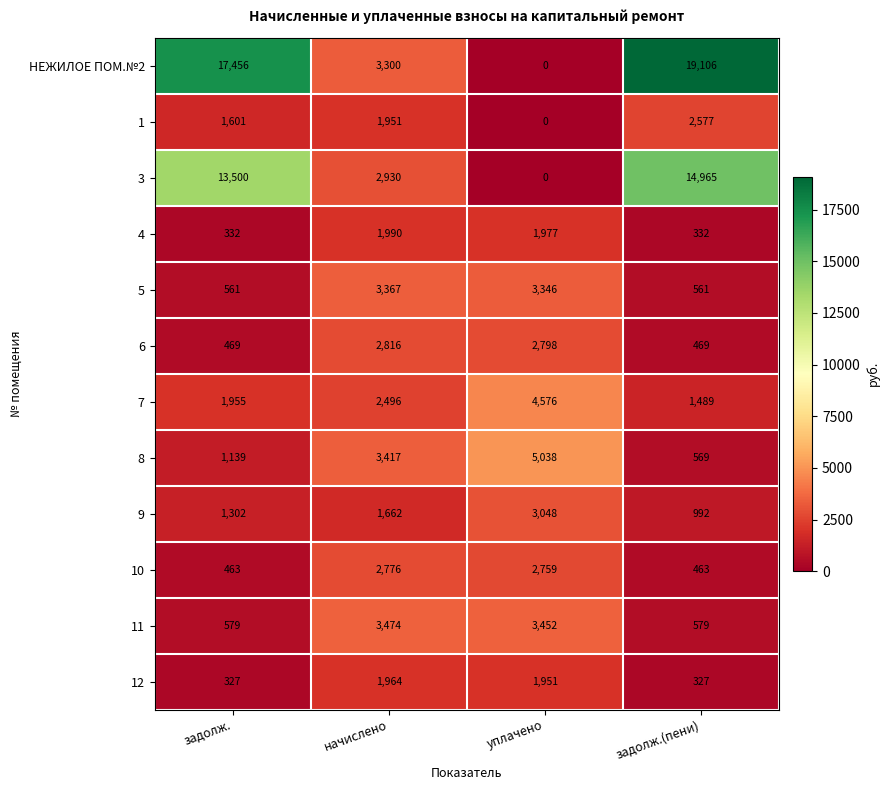

List the series in order of their peak value, lowest first.

12, 4, 1, 10, 6, 9, 5, 11, 7, 8, 3, НЕЖИЛОЕ ПОМ.№2